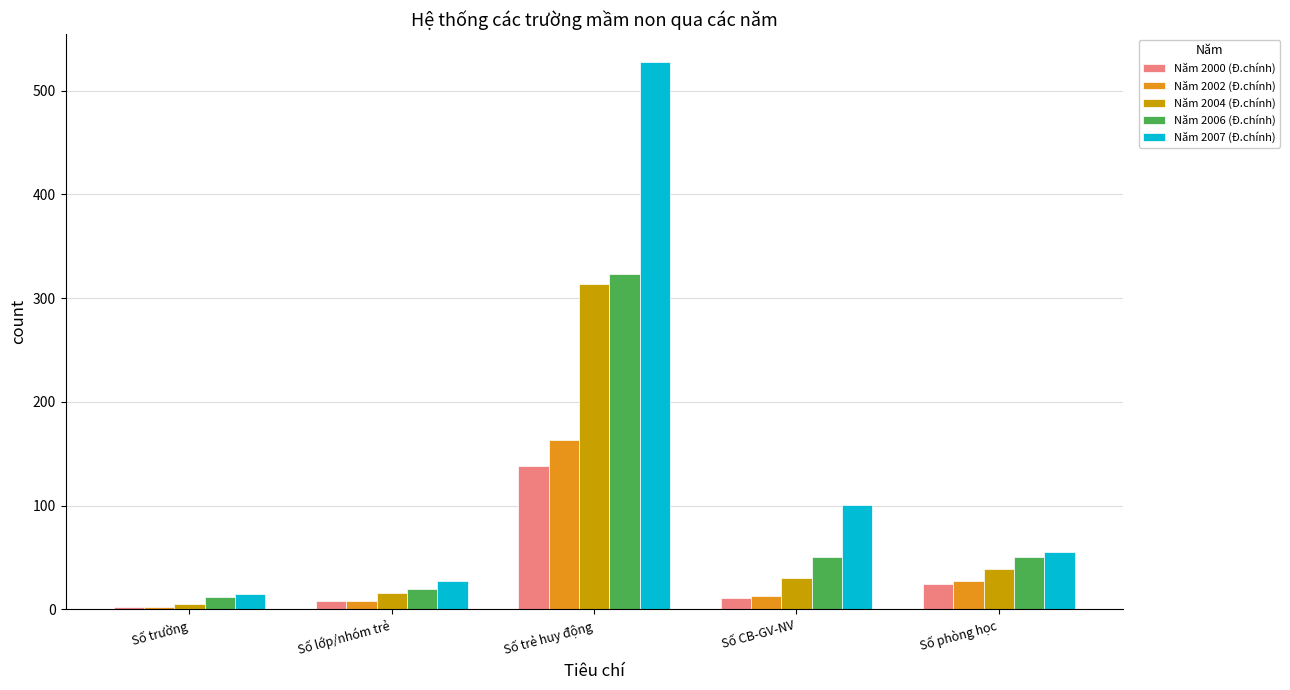

At which label does Năm 2000 (Đ.chính) reach its peak?

Số trẻ huy động